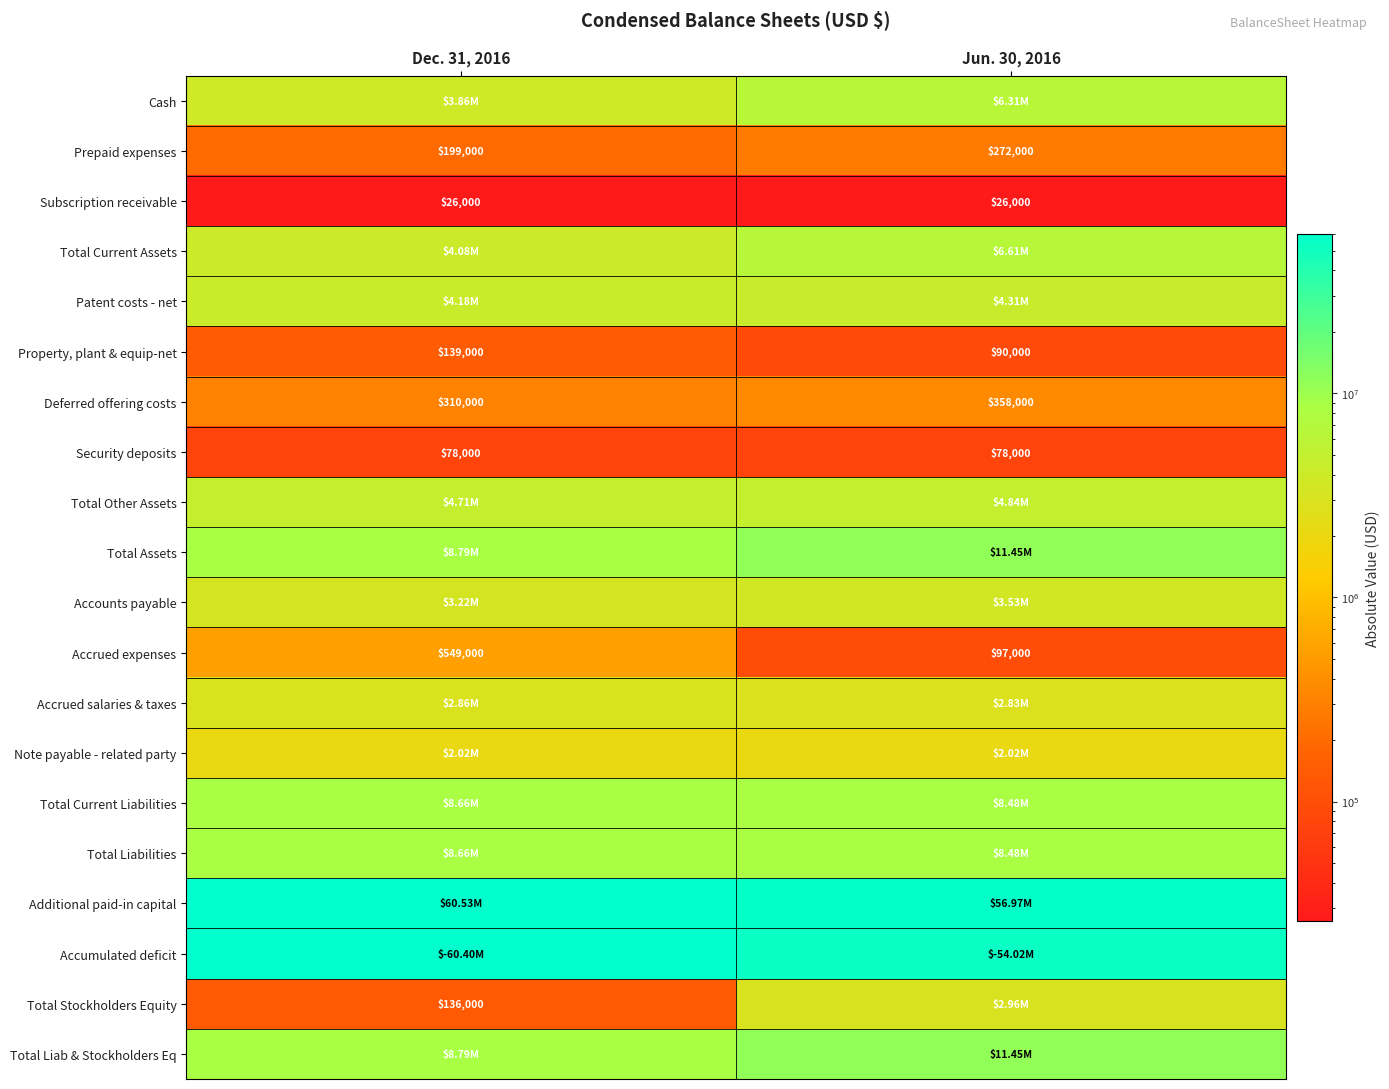

What is the spread (max minus min) of values at Dec. 31, 2016?

60500000